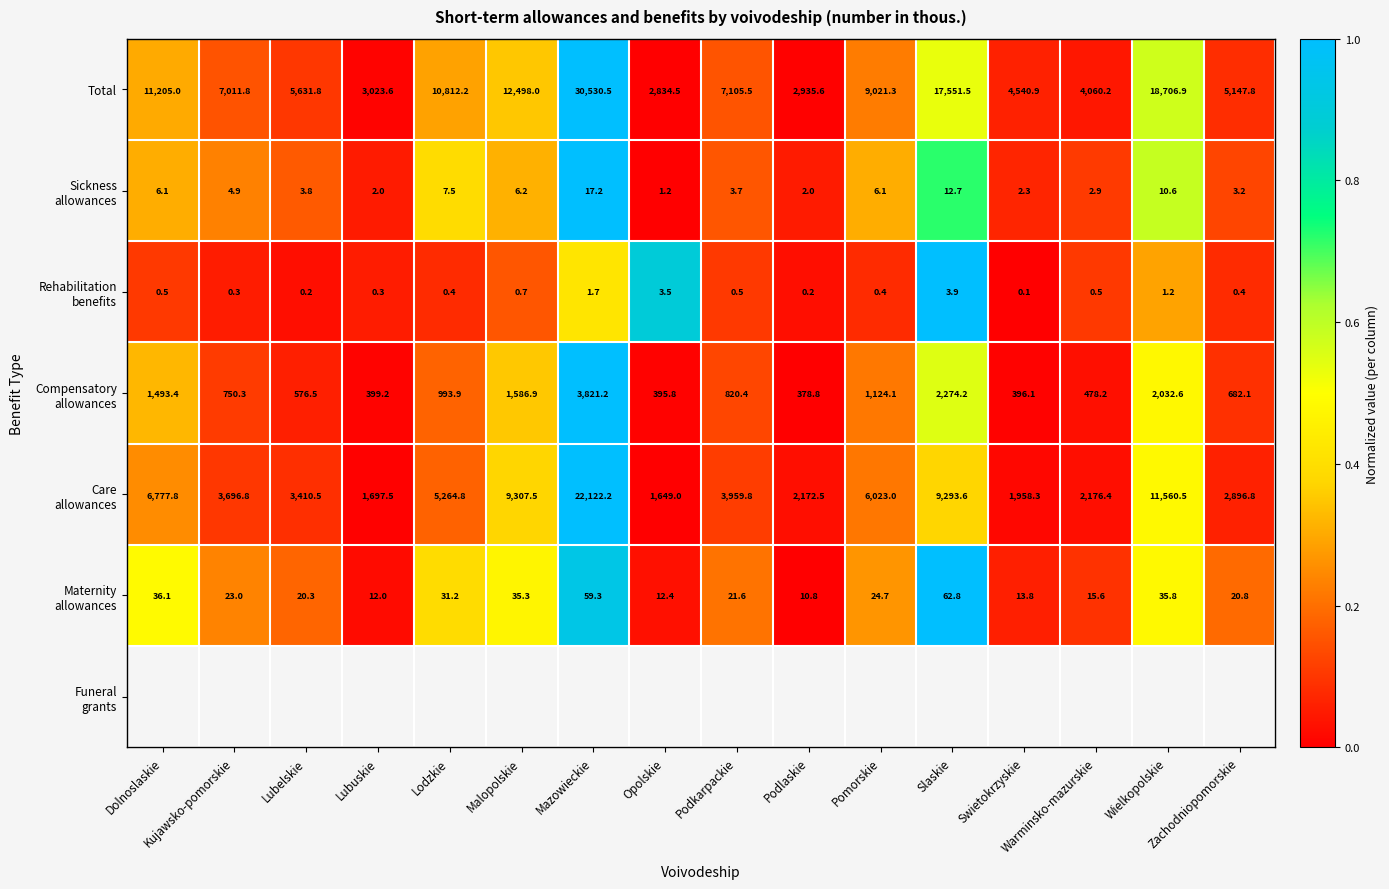

What is the maximum value for Total?

30530.5